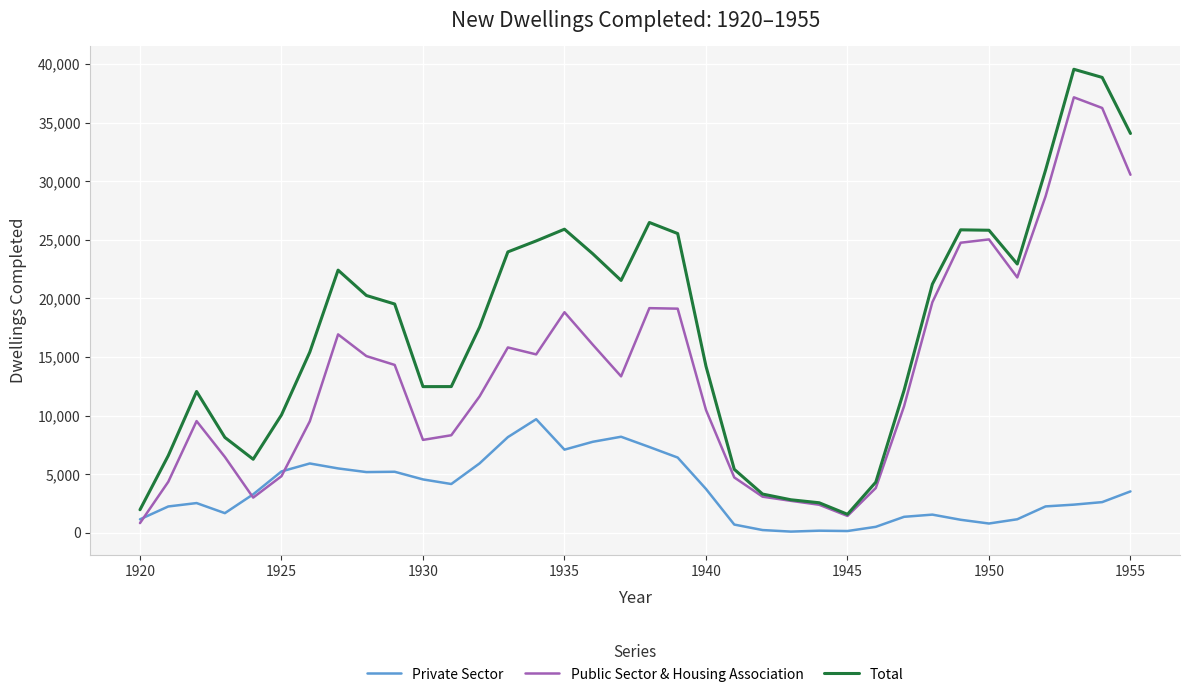

Rank the series by their average value, from highest to lowest.

Total, Public Sector & Housing Association, Private Sector